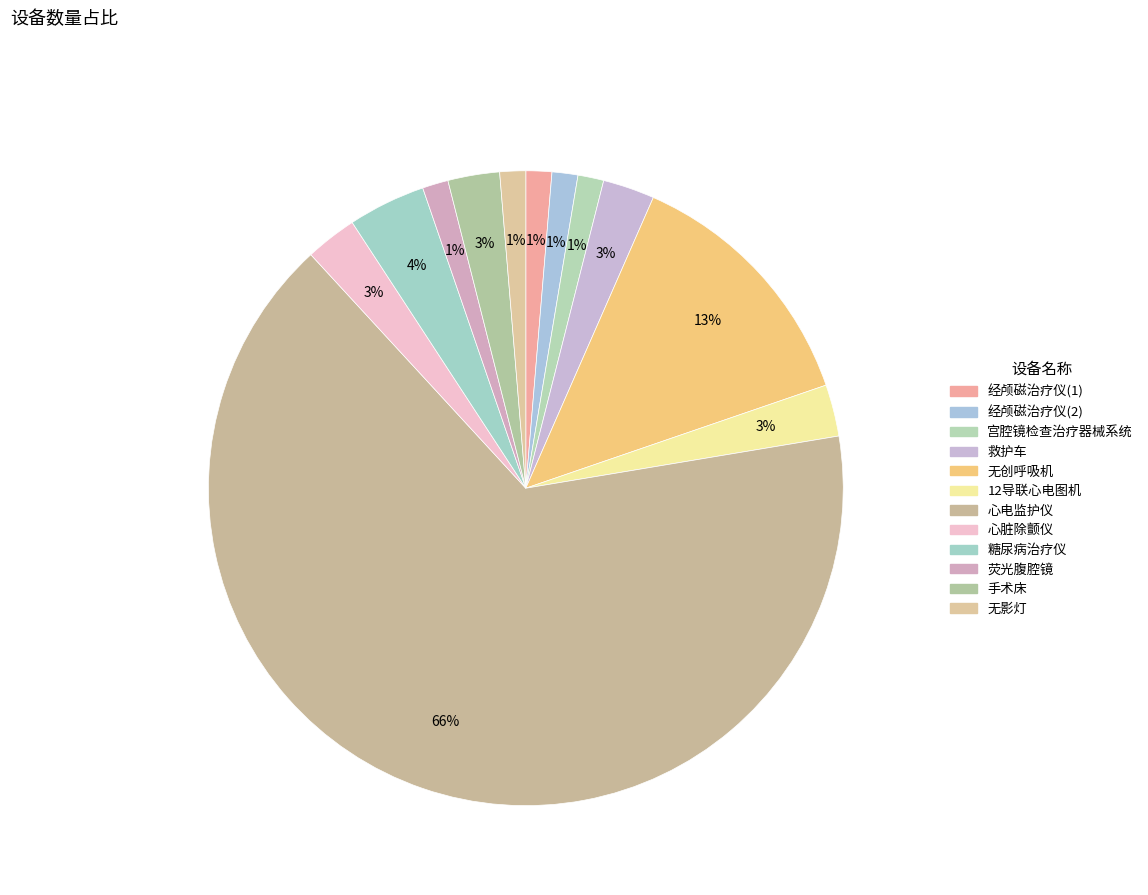

Which has a higher value, 经颅磁治疗仪(1) or 心脏除颤仪?

心脏除颤仪